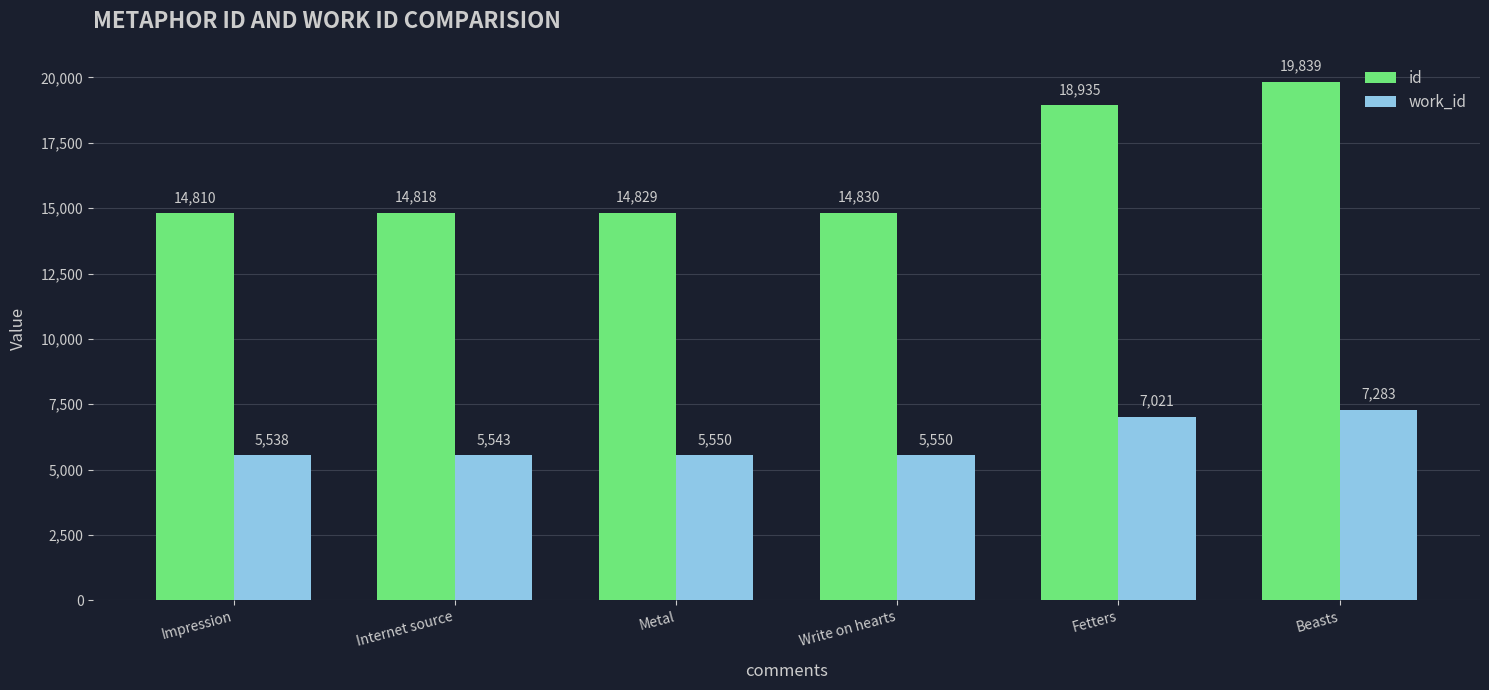

The value of work_id at Write on hearts is 5550. True or false?

True